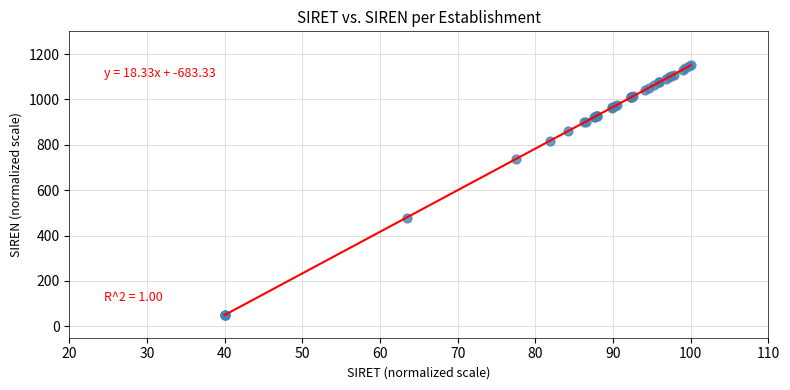

What Y value in the scatter plot is closest to 600?

479.6